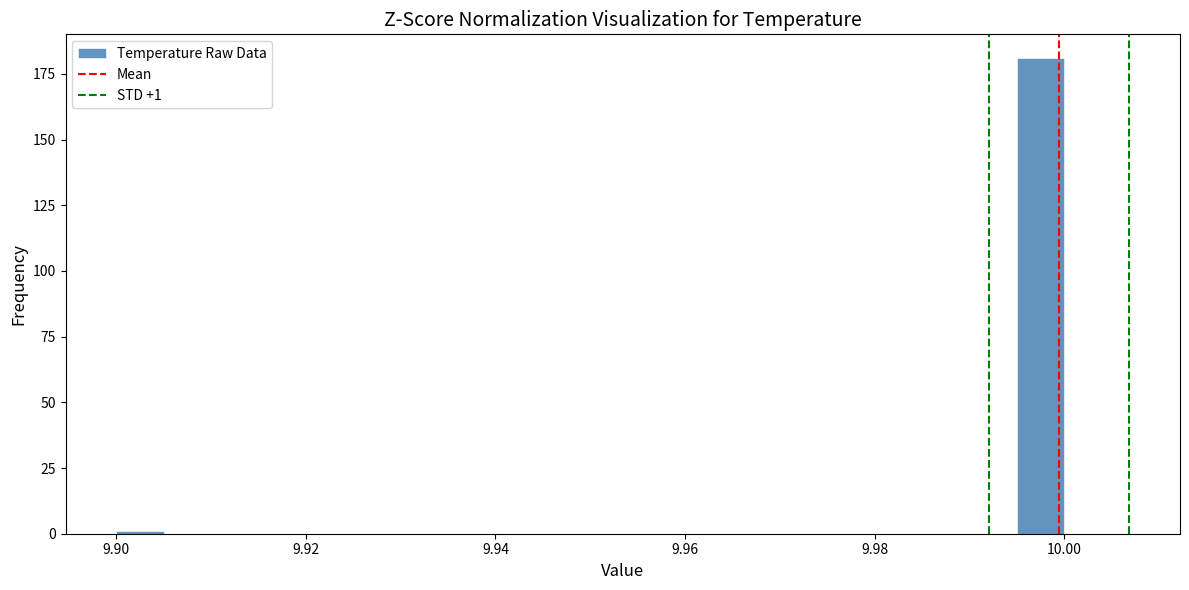

Around what value on the x-axis is the tallest bar? Give the approximate position of its centre, as read against the axis.

9.998